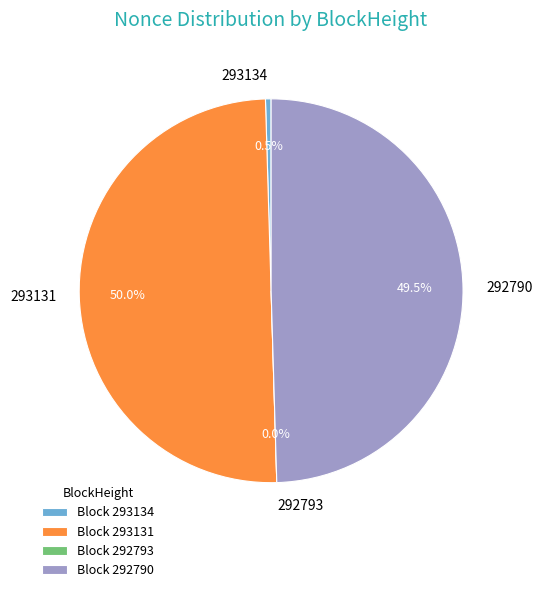

How many segments does this pie chart have?

4